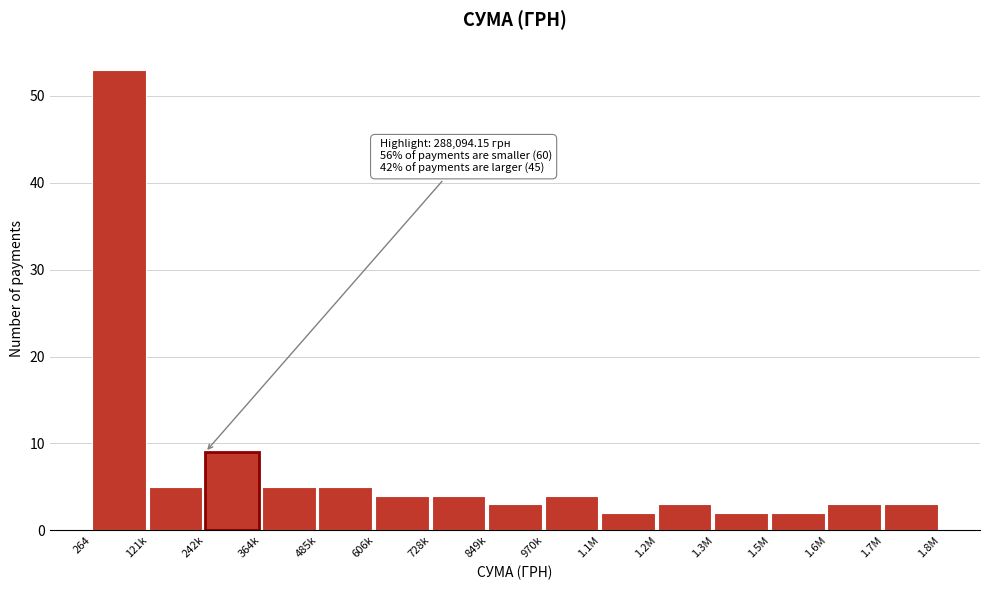

Reading left to right, transcribe all the data shown in this chart.

53	5	9	5	5	4	4	3	4	2	3	2	2	3	3